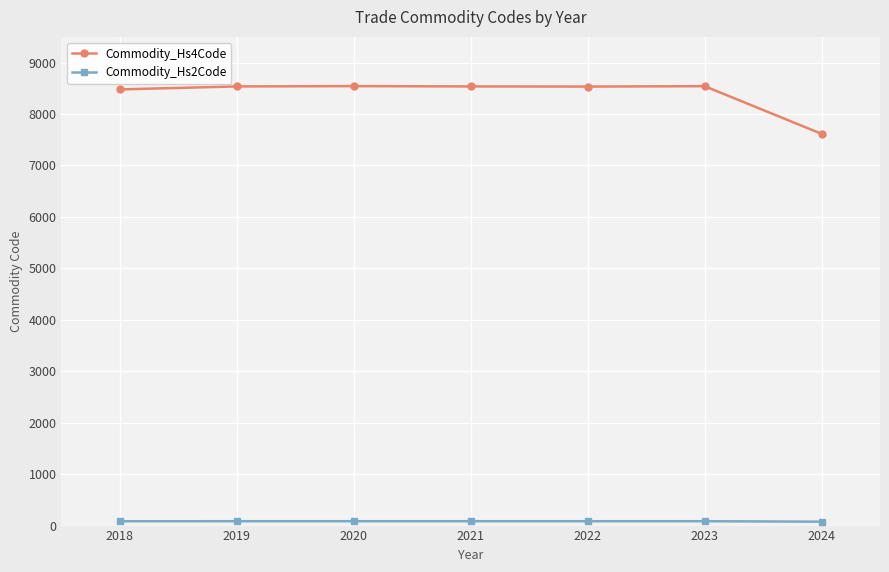

The value of Commodity_Hs4Code at 2023 is 8542. True or false?

True